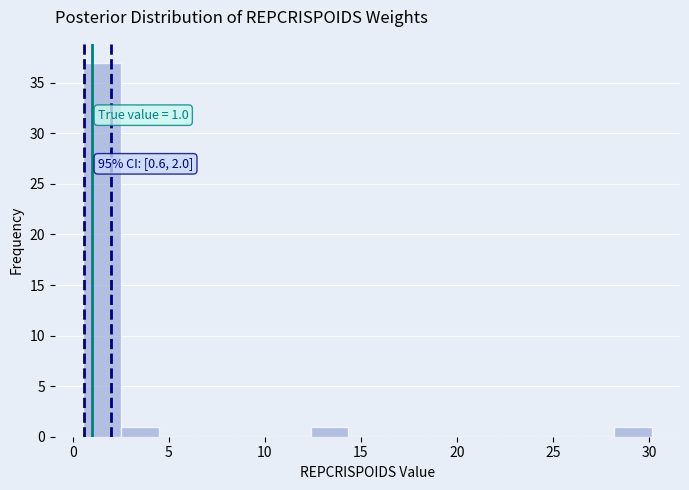

Read against the x-axis, roughly where is the centre of the tallest bar?

1.5